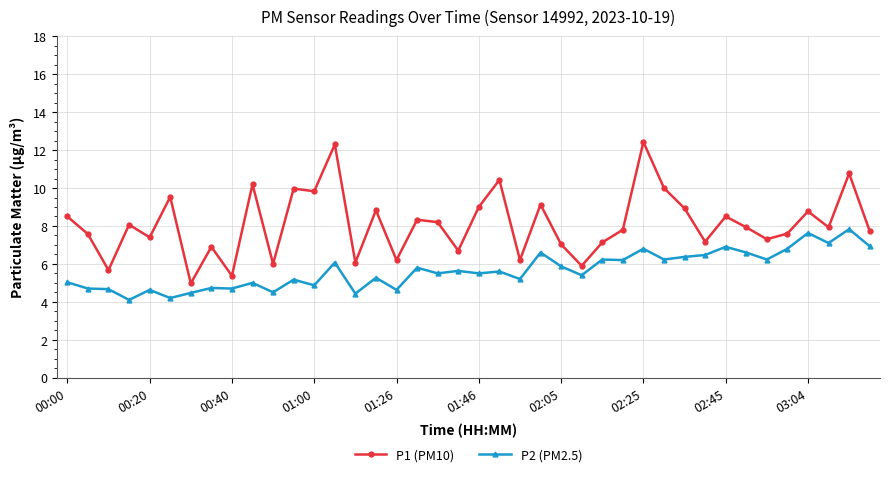

True or false: P1 (PM10) and P2 (PM2.5) intersect in this chart.

False